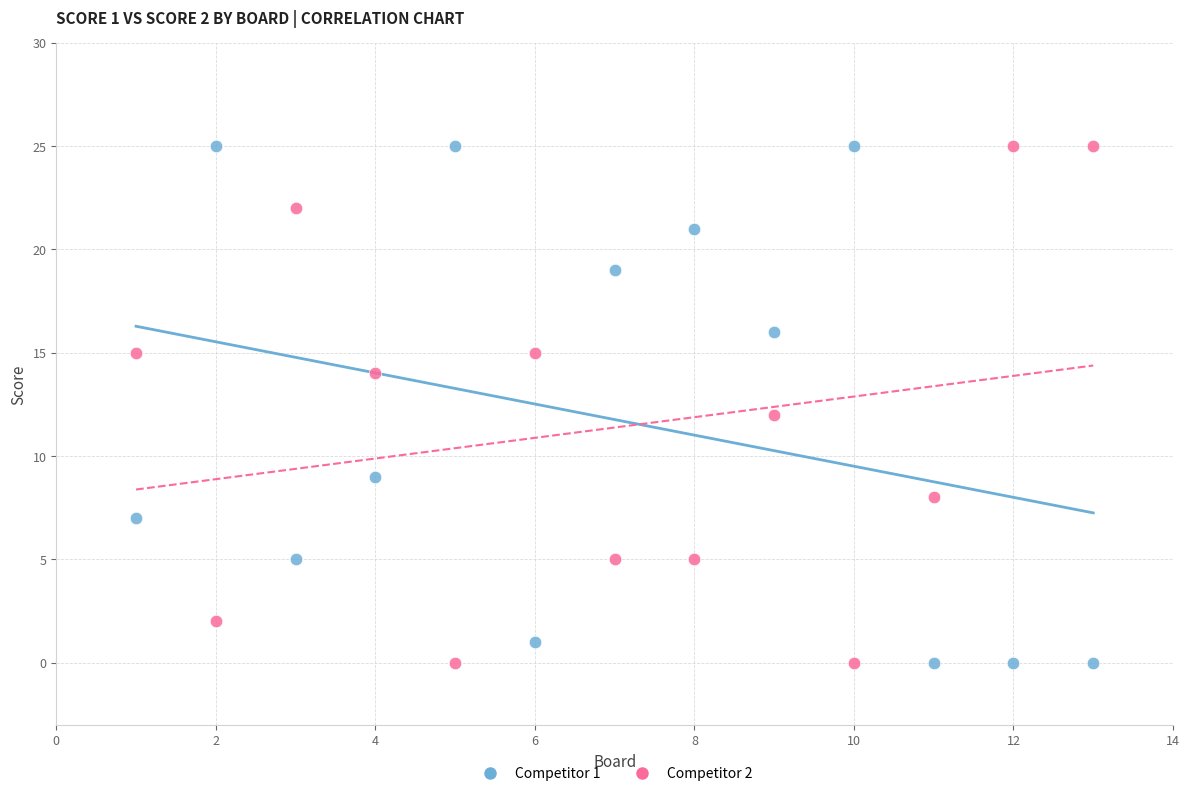

Across all data points, what is the range of X values (max minus min)?

12